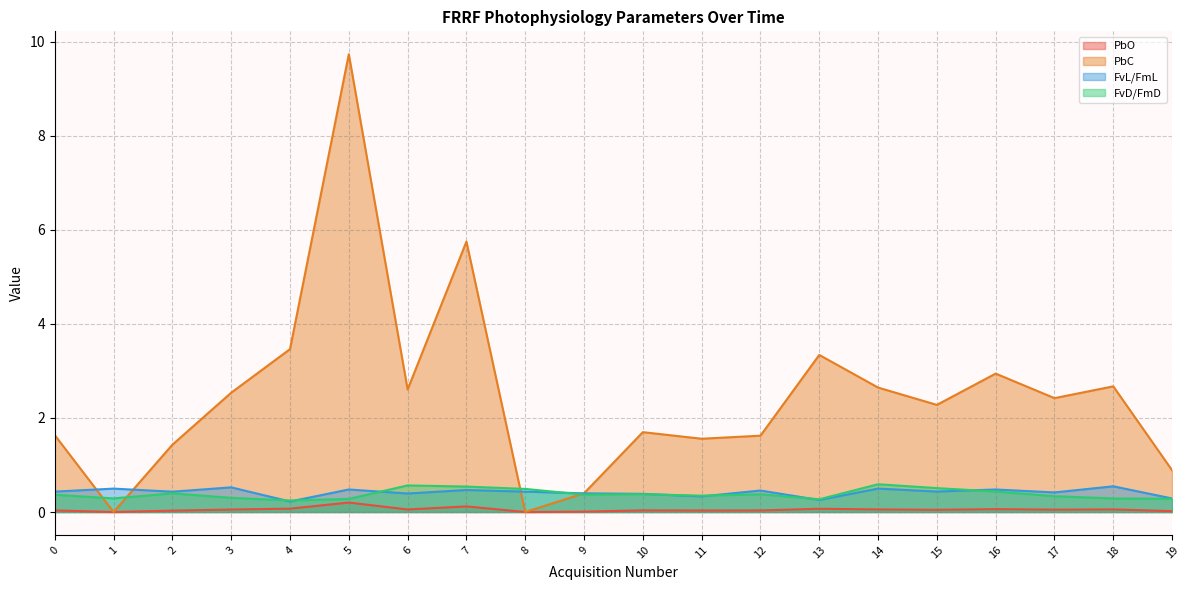

The value of FvD/FmD at 16 is 0.1. True or false?

False